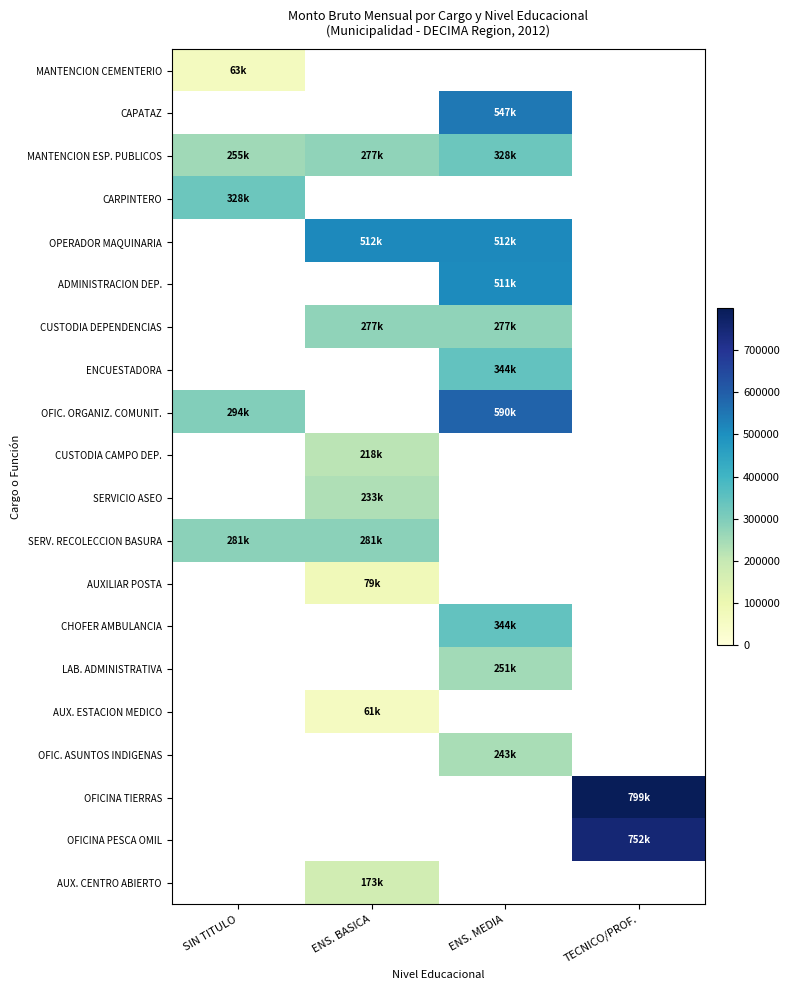

Which series has the widest spread of values?

OFIC. ORGANIZ. COMUNIT.